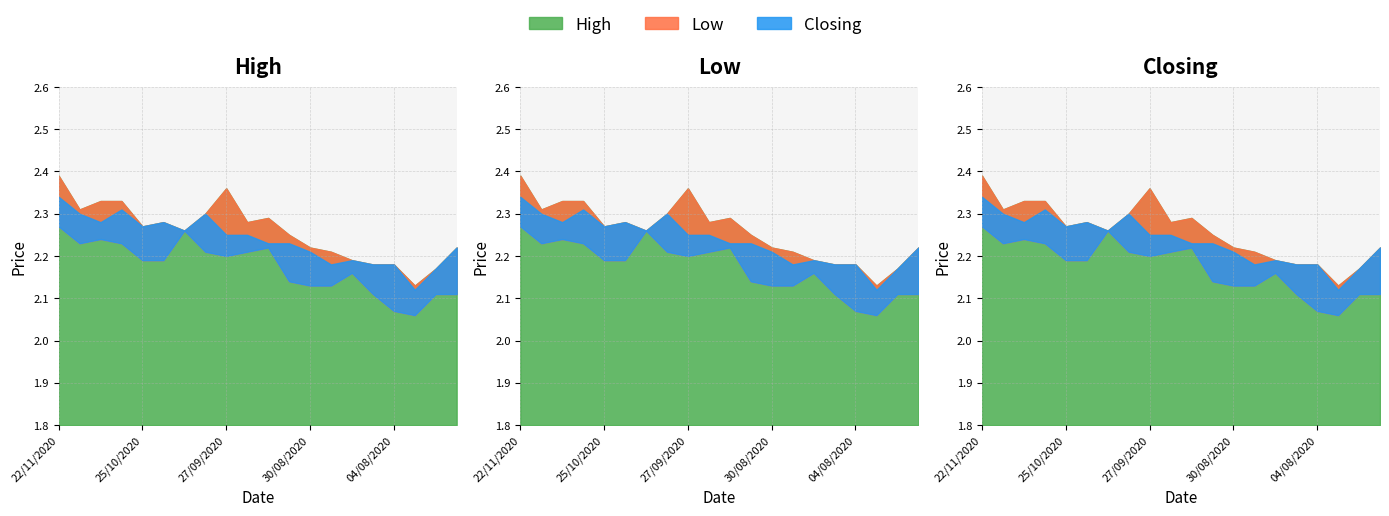

What is the label of the 16th point from the right?

25/10/2020